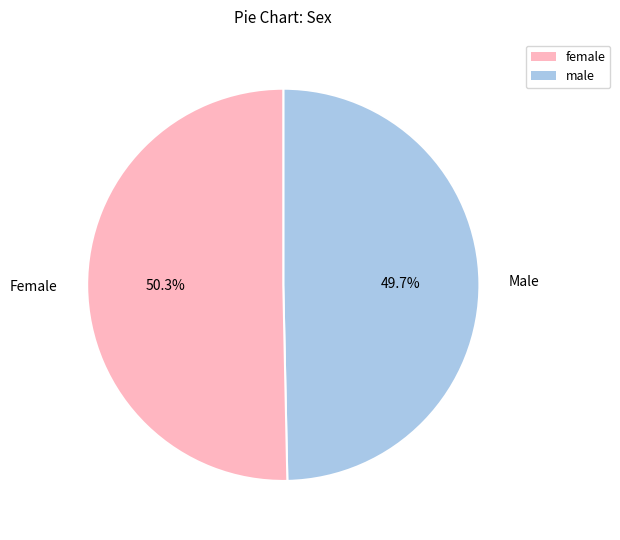

Rank the categories by value from highest to lowest.

Female, Male